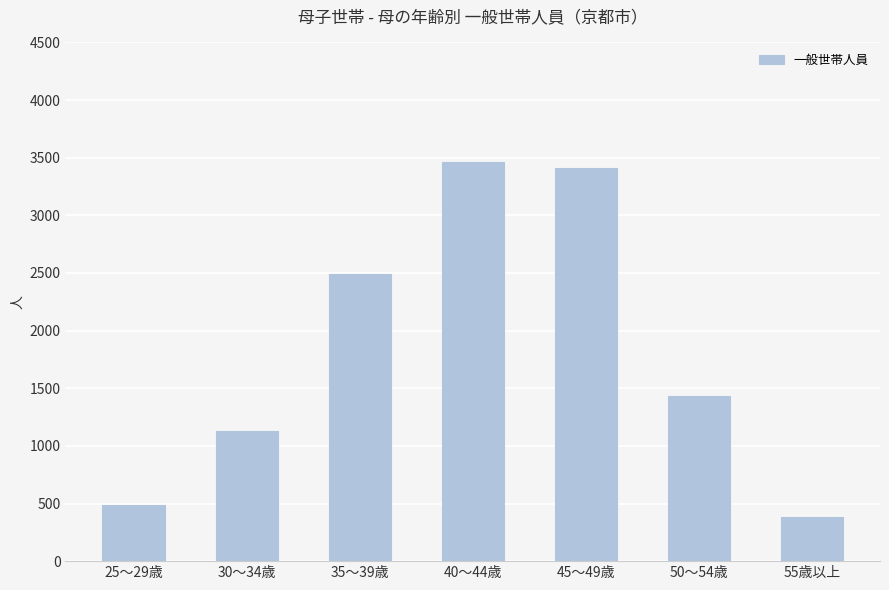

The value at 30～34歳 is 1672. True or false?

False